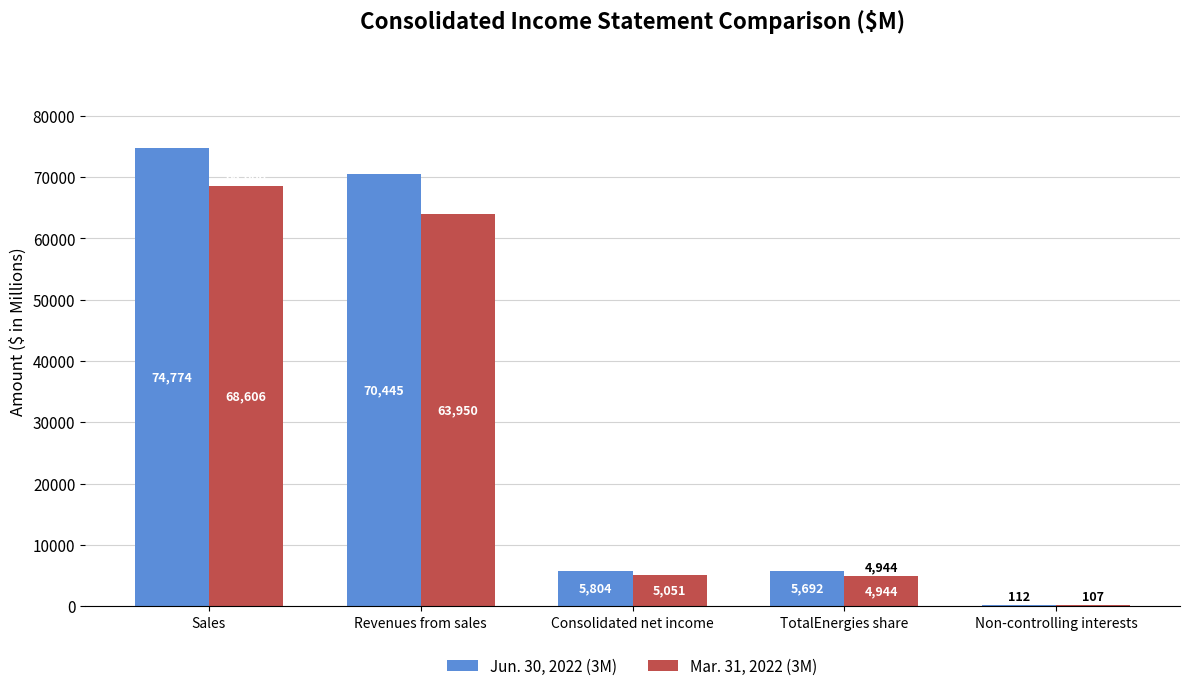

How many series are shown in this chart?

2